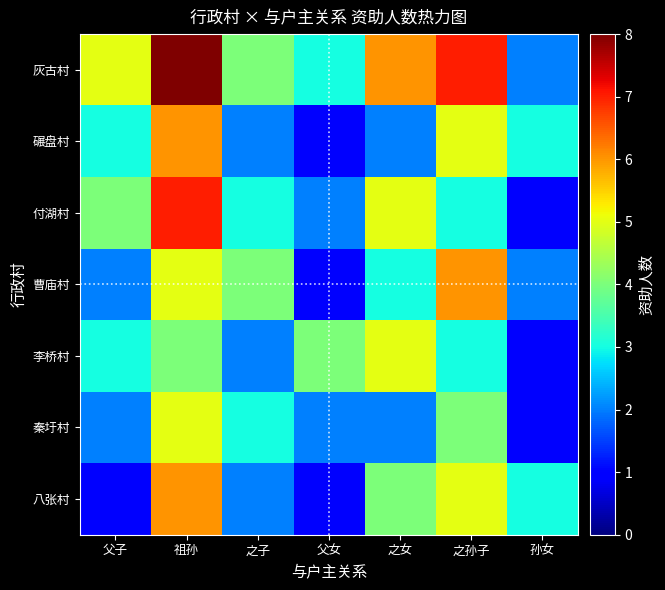

At which category is the sum across all series the highest?

祖孙